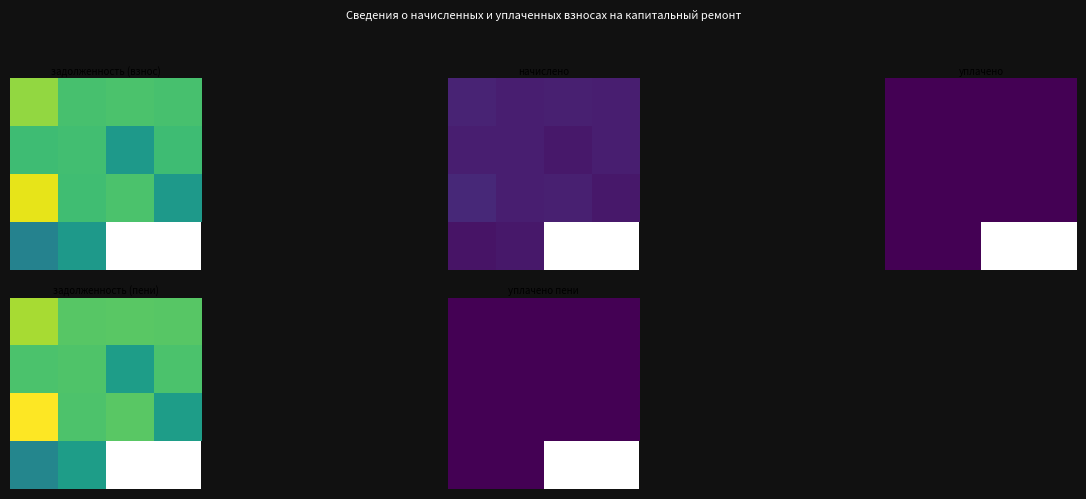

Reading left to right, transcribe all the data shown in this chart.

задолженность (взнос): 1=31634.6	2=26859.6	3=27038.6	4=26859.6	5=26083.7	6=26322.5	7=20293.9	8=26083.7	9=36349.9	10=26143.4	11=27038.6	12=20293.9	13=16712.6	14=20293.9
начислено: 1=3816.0	2=3240.0	3=3261.6	4=3240.0	5=3146.4	6=3175.2	7=2448.0	8=3146.4	9=4384.8	10=3153.6	11=3261.6	12=2448.0	13=2016.0	14=2448.0
уплачено: 1=0.0	2=0.0	3=0.0	4=0.0	5=0.0	6=0.0	7=0.0	8=0.0	9=0.0	10=0.0	11=0.0	12=0.0	13=0.0	14=0.0
задолженность (пени): 1=32906.6	2=27939.6	3=28125.8	4=27939.6	5=27132.5	6=27380.9	7=21109.9	8=27132.5	9=37811.5	10=27194.6	11=28125.8	12=21109.9	13=17384.6	14=21109.9
уплачено пени: 1=0.0	2=0.0	3=0.0	4=0.0	5=0.0	6=0.0	7=0.0	8=0.0	9=0.0	10=0.0	11=0.0	12=0.0	13=0.0	14=0.0